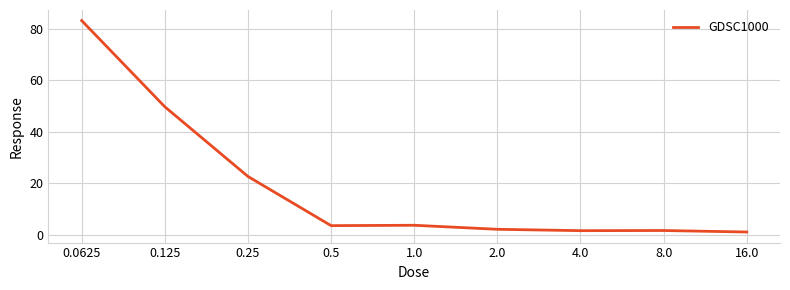

What is the greatest value displayed?

83.3